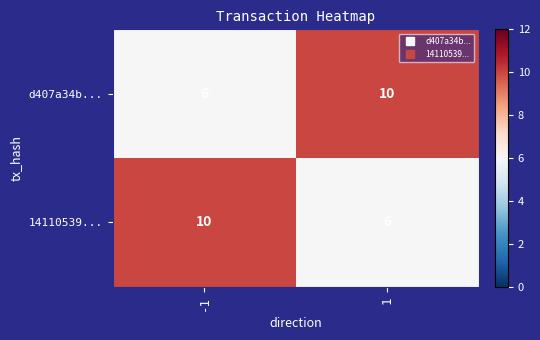

What is the average value of the d407a34b... series?

8